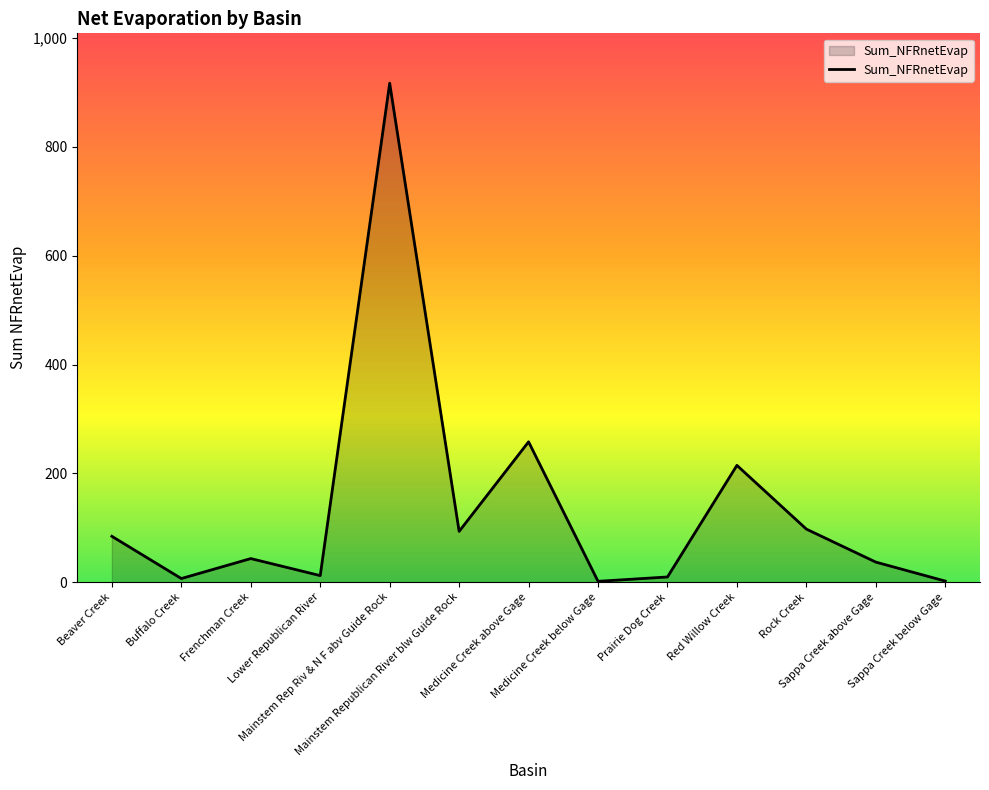

What is the greatest value displayed?

917.0